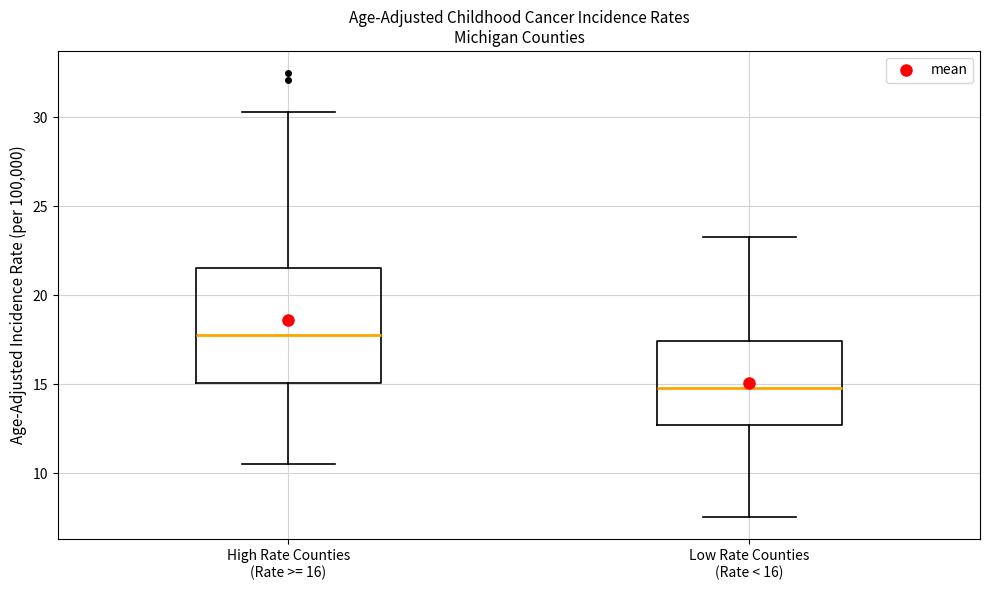

Which box's median line is the highest?

High Rate Counties (Rate >= 16)